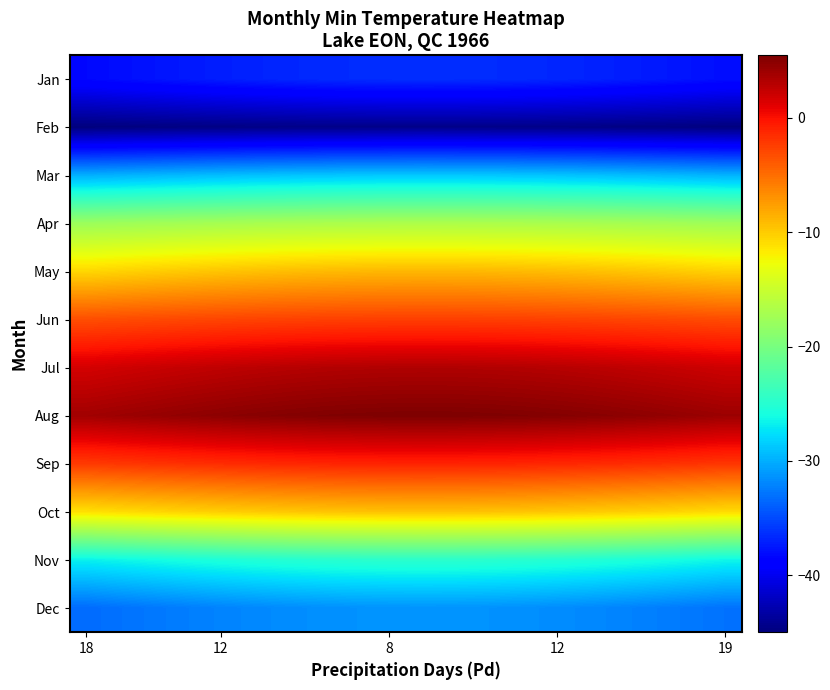

How many series are shown in this chart?

12